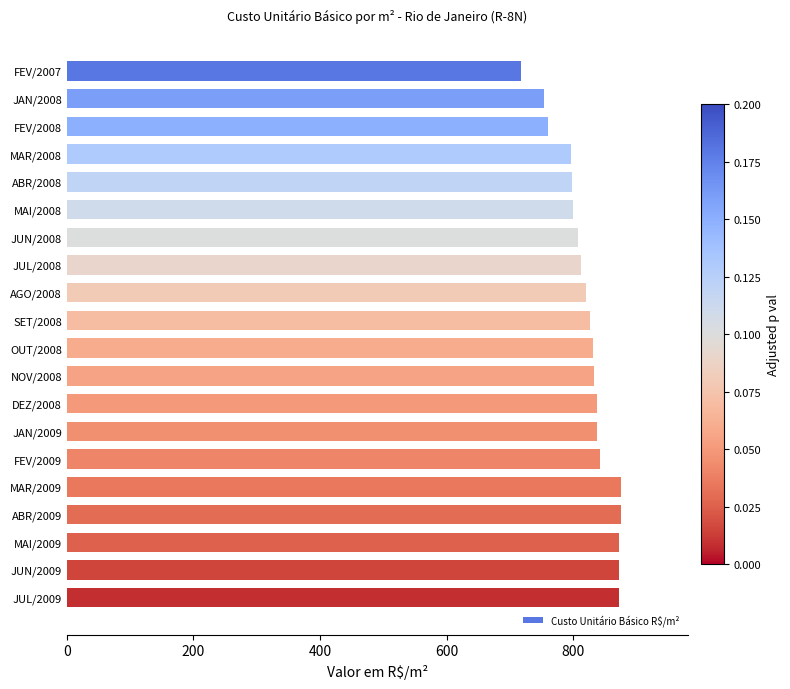

How many values exceed 830?

10